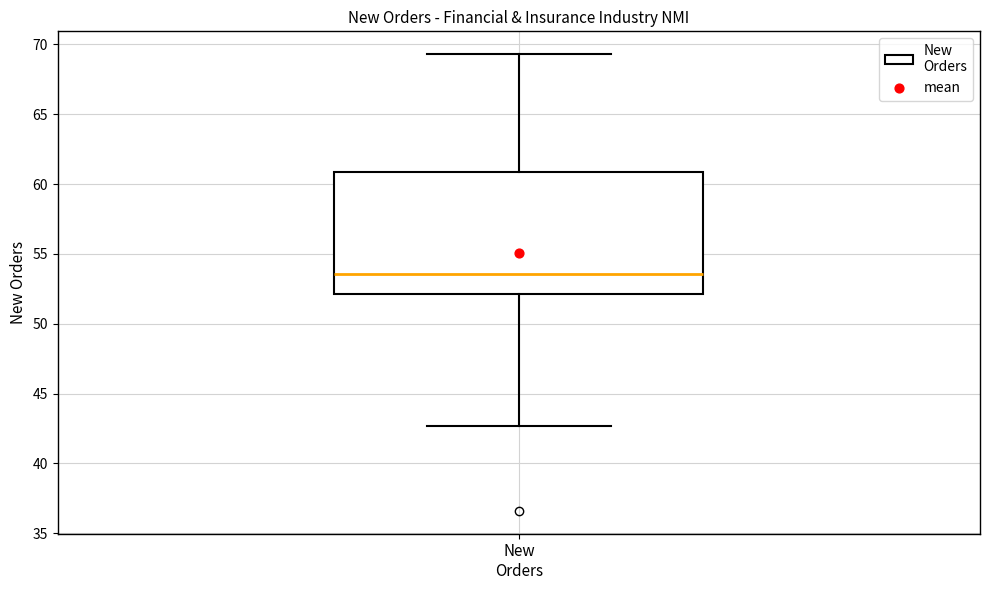

Read this box plot against the y-axis: the position of the median line, the range covered by the box, and the ends of both whiskers. The values are not printed on the chart, so give them approximately, as read against the axis.

median 53.5, box 52.0 to 61.0, whiskers 42.5 to 69.5